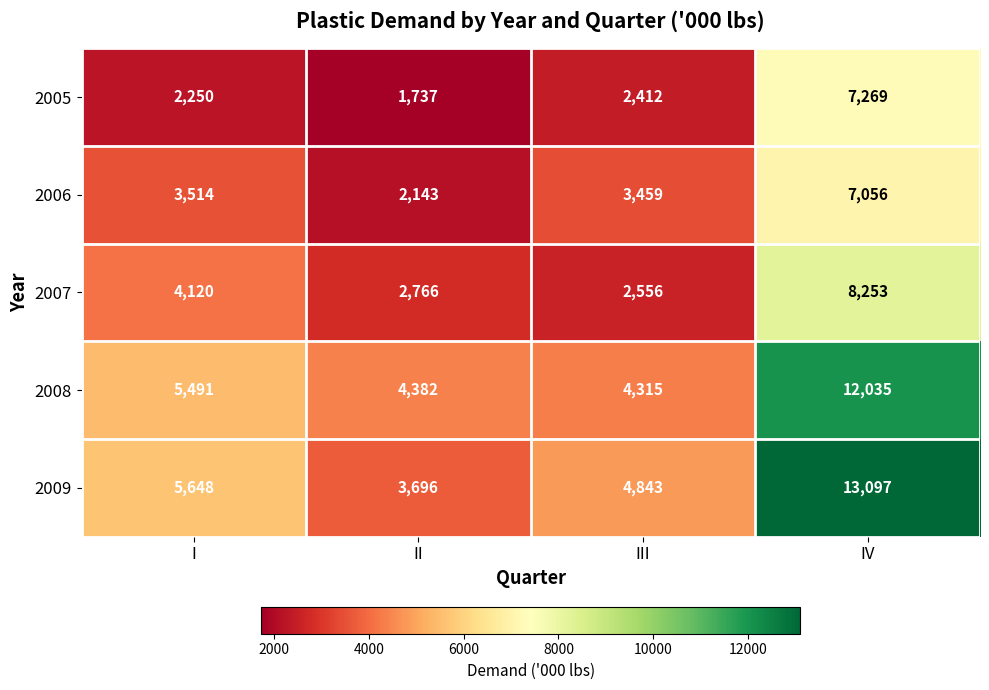

Which series has the largest total across all categories?

2009